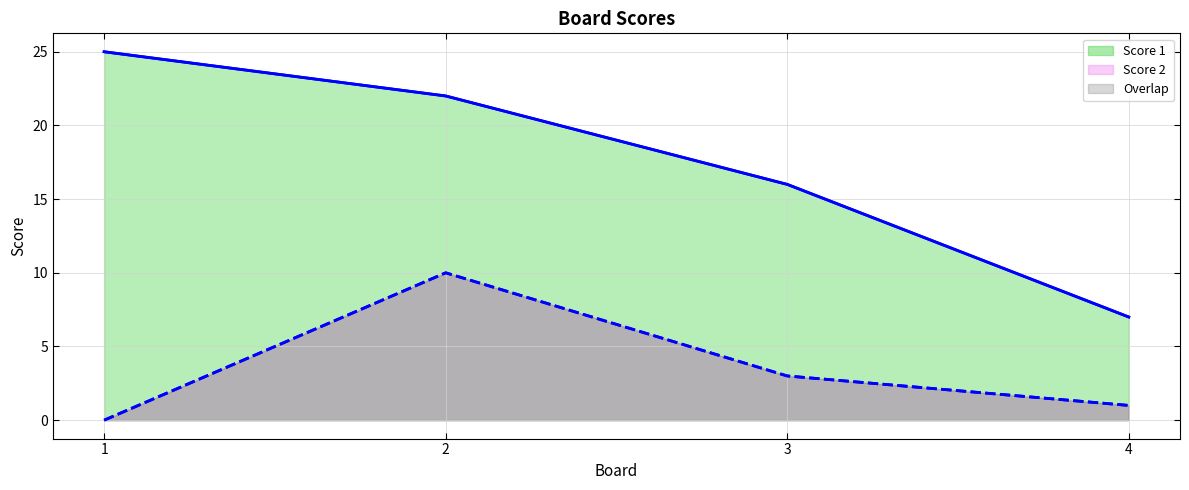

Count the Score 1 values in the range 16 to 25.

3